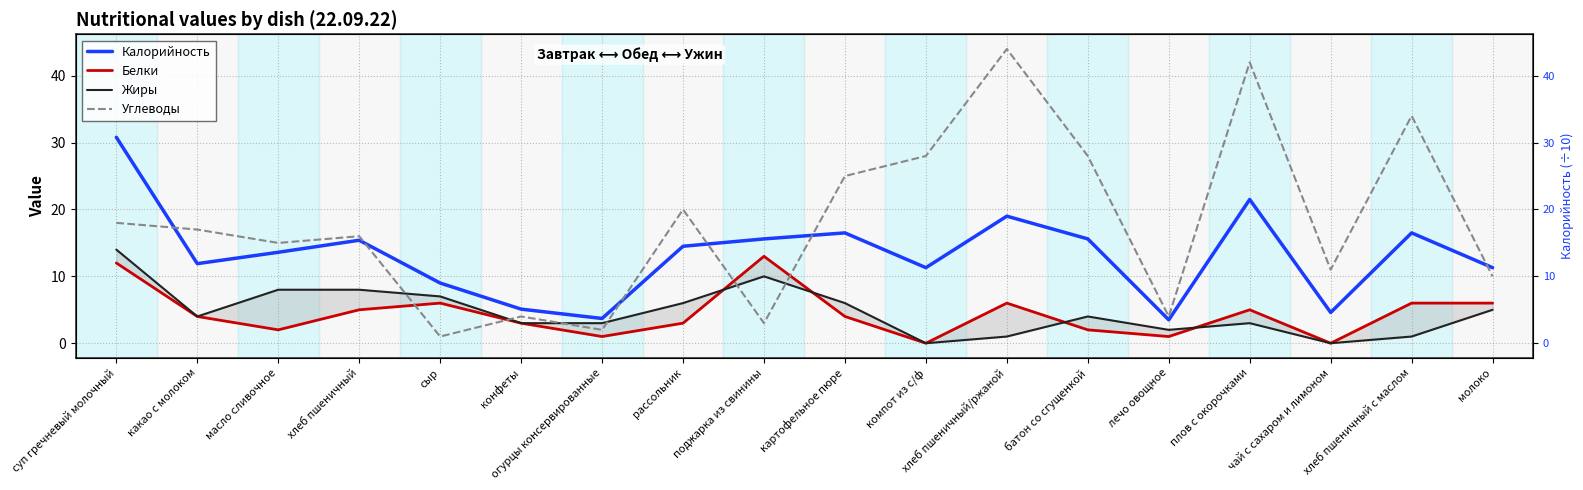

What is the sum of the Калорийность values at рассольник and огурцы консервированные?

18.2